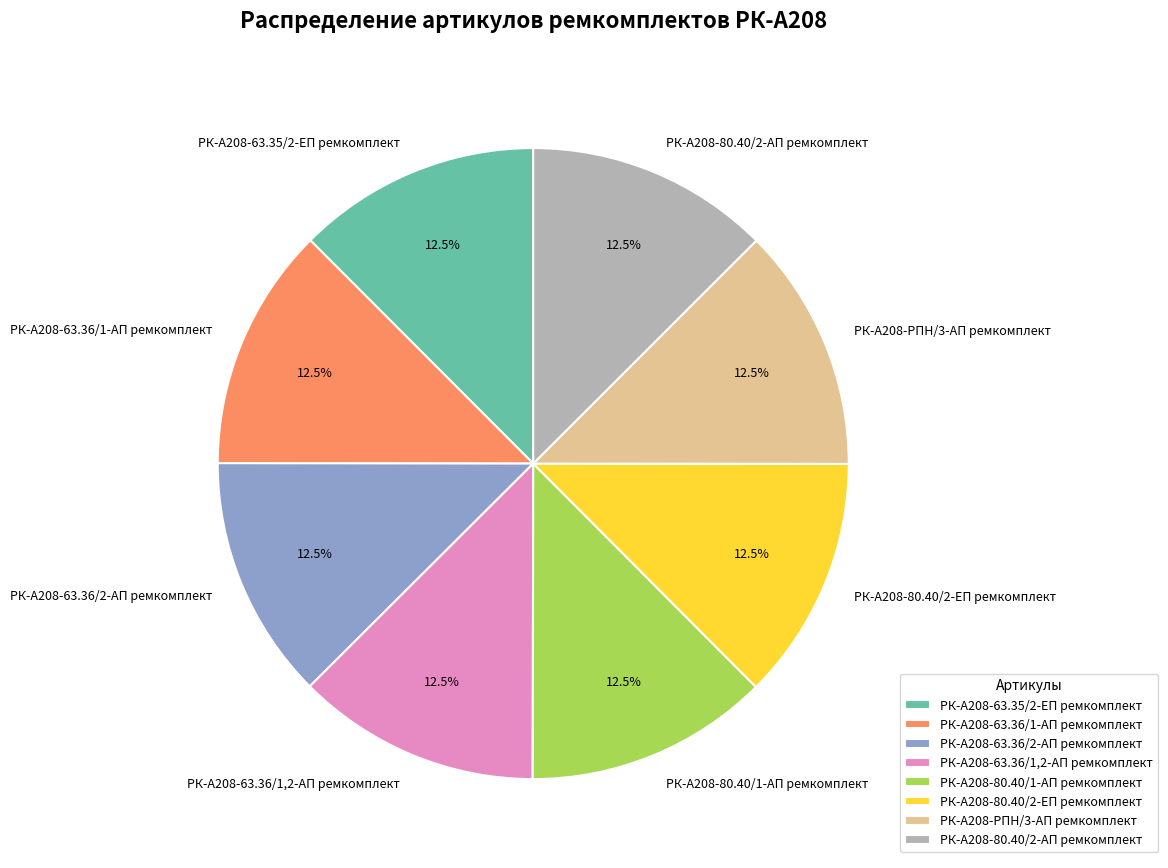

How many slices are in this pie chart?

8